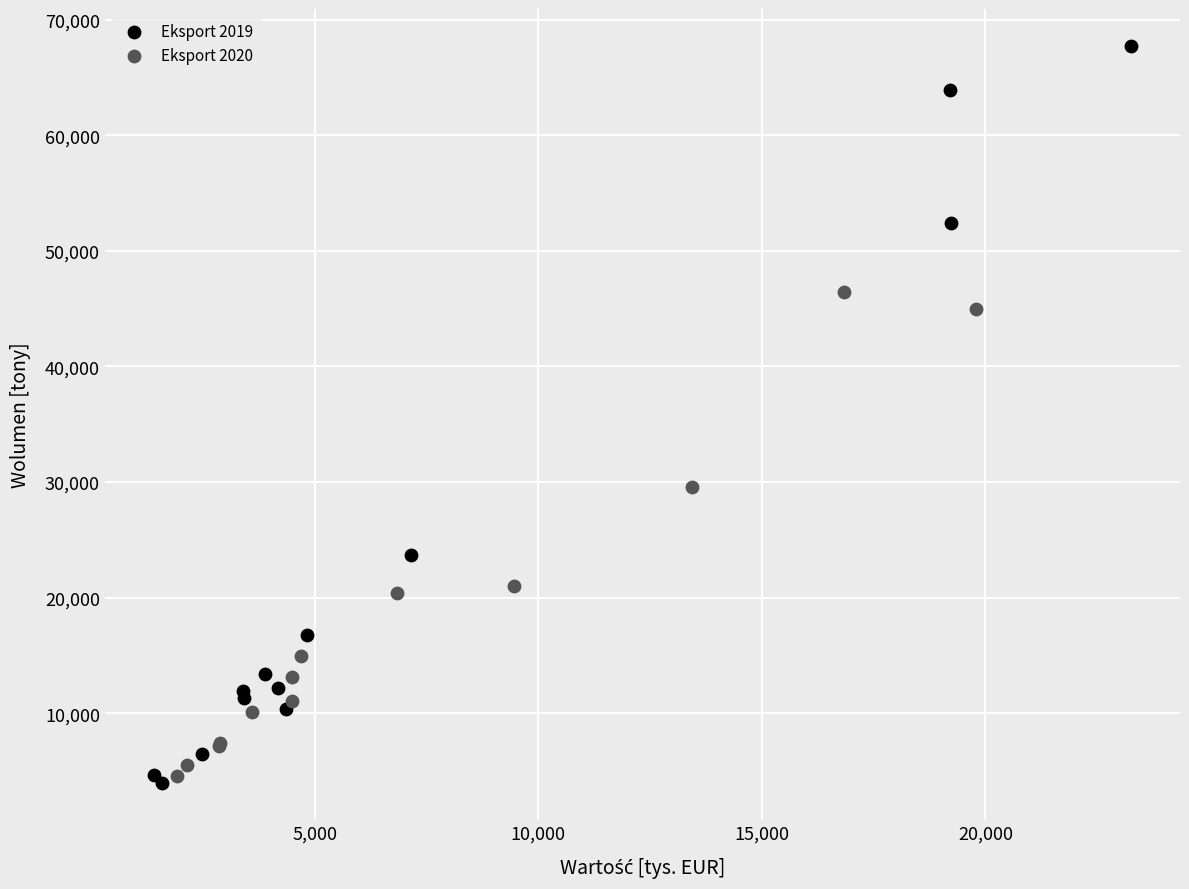

Which series contains the highest Y value?

Eksport 2019